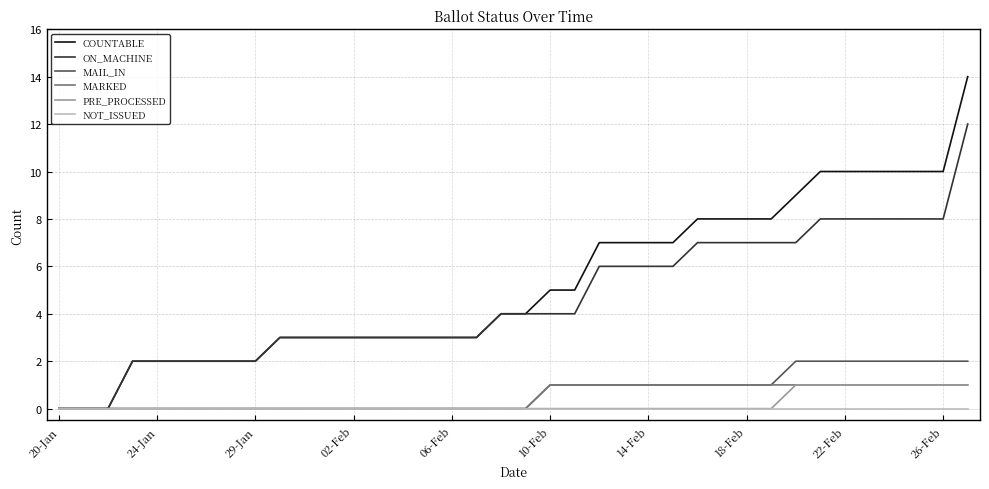

Which series has the widest spread of values?

COUNTABLE